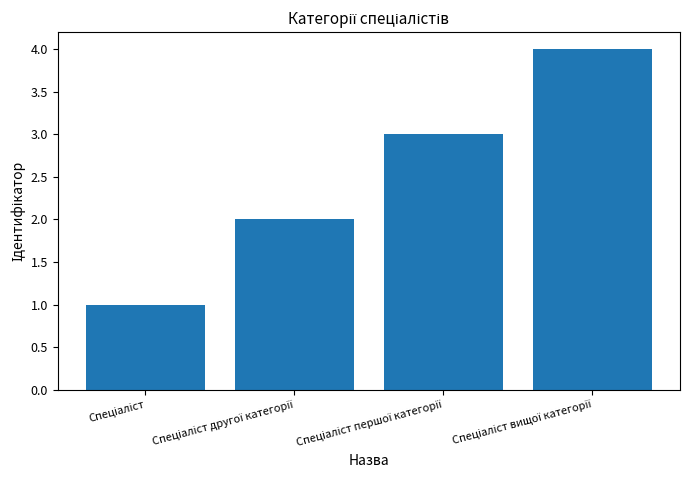

What is the sum of all values?

10